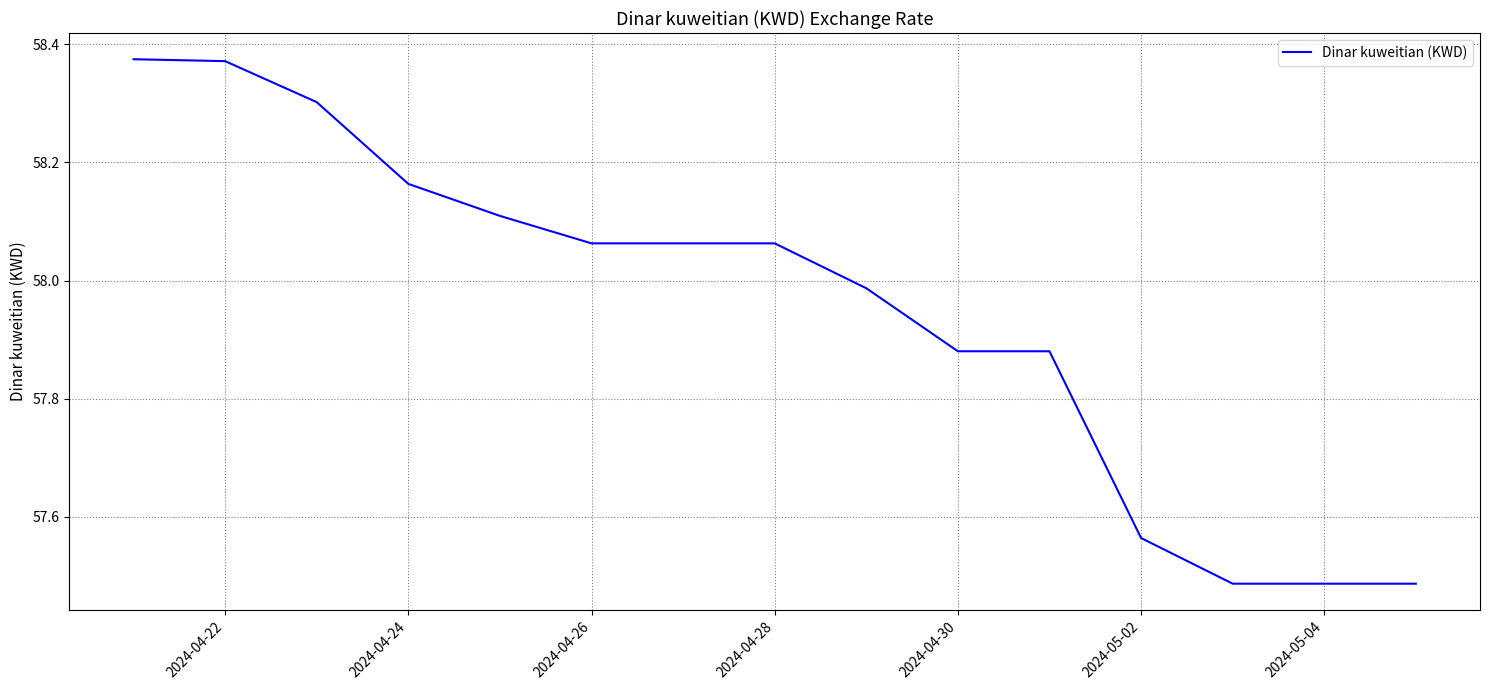

Reading right to left, transcribe all the data shown in this chart.

57.5	57.5	57.5	57.6	57.9	57.9	58.0	58.1	58.1	58.1	58.1	58.2	58.3	58.4	58.4